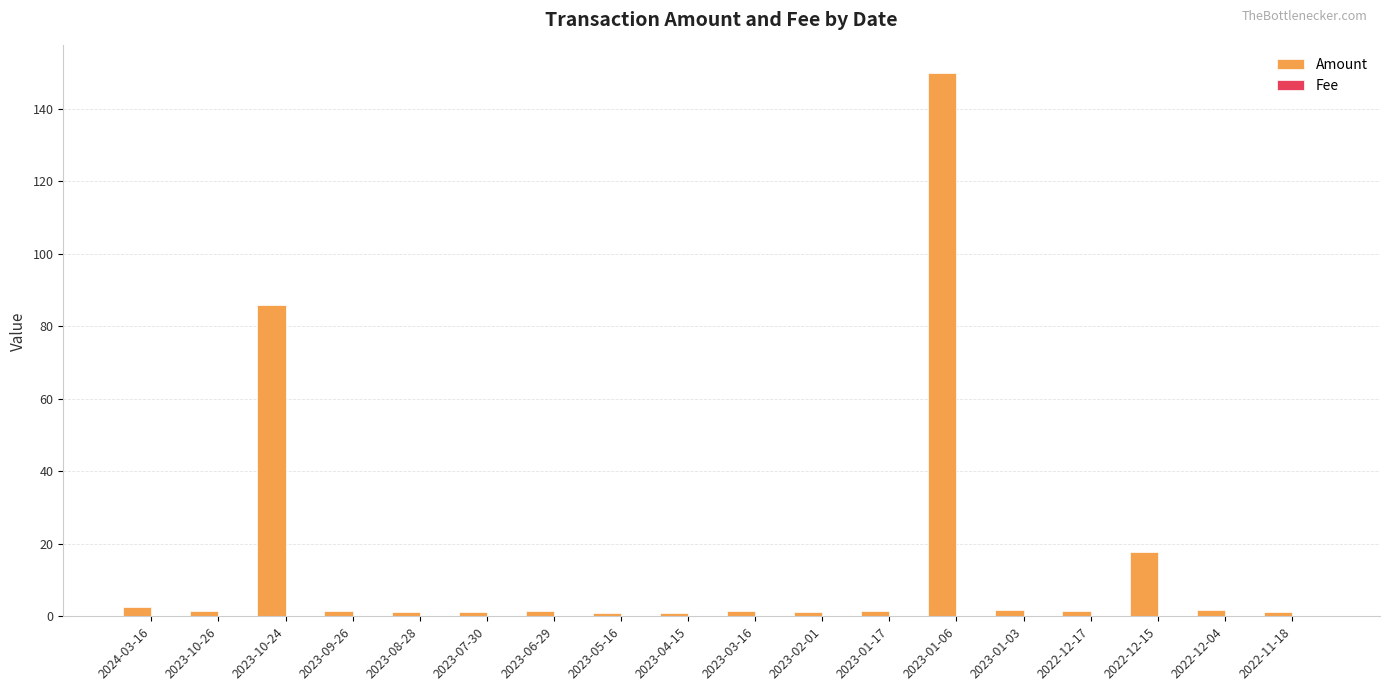

Which label corresponds to the largest value in the chart?

2023-01-06